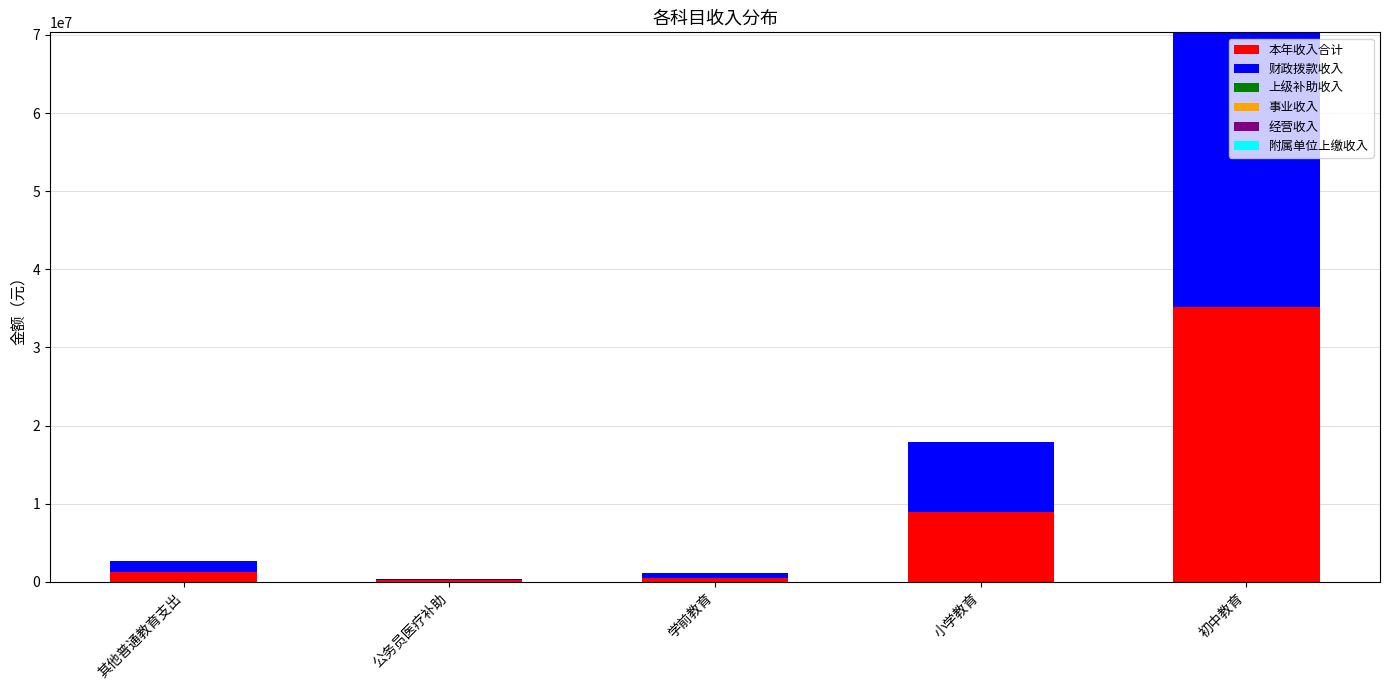

At which label is 本年收入合计 closest to 17686372?

小学教育